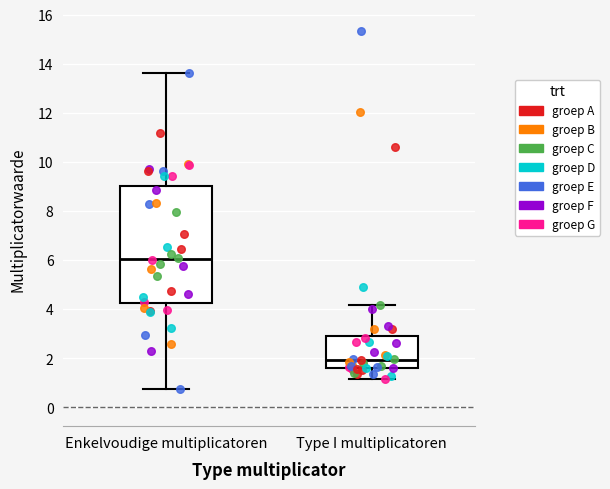

Reading left to right, read every box against the y-axis: the position of its median line, the range the box covers, and the ends of its whiskers. The values are not printed on the chart, so give them approximately, as read against the axis.

Enkelvoudige multiplicatoren: median 6.0, box 4.2 to 9.0, whiskers 0.8 to 13.6
Type I multiplicatoren: median 2.0, box 1.6 to 3.0, whiskers 1.2 to 4.2